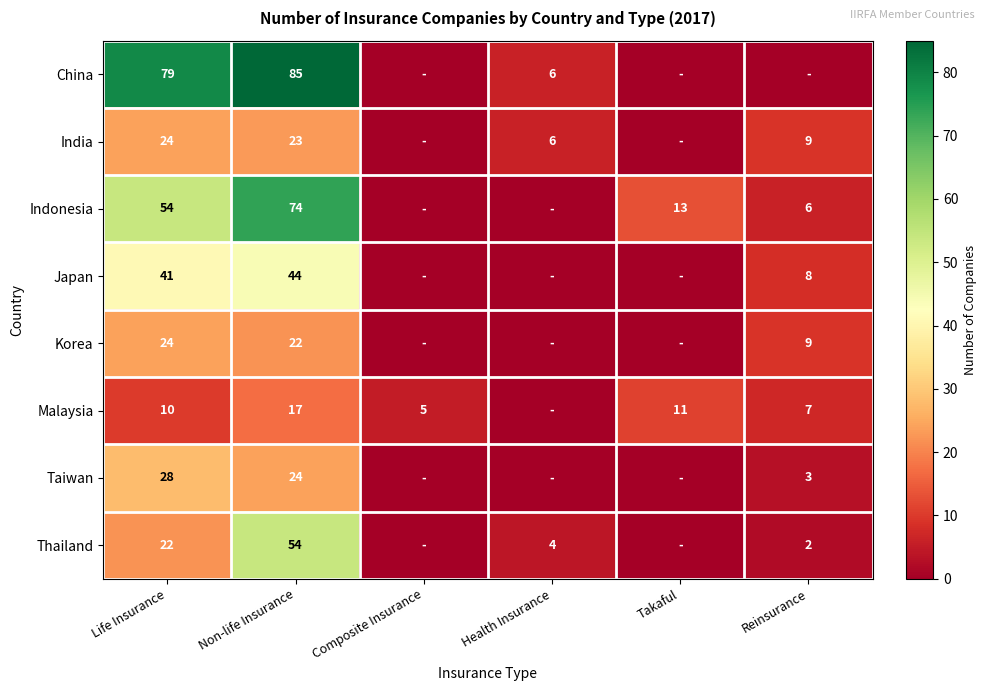

Is the value of Malaysia at Life Insurance greater than the value of Korea at Life Insurance?

No